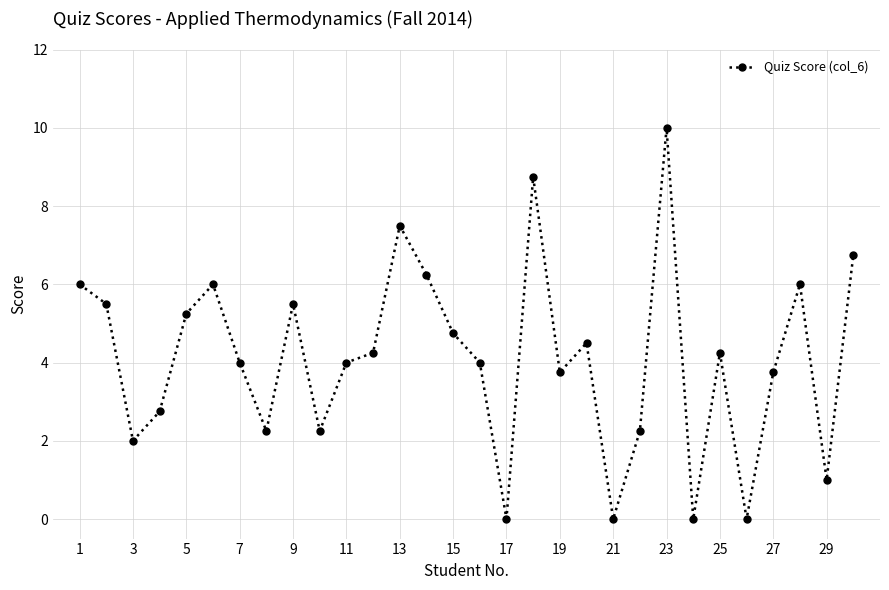

What is the greatest value displayed?

10.0